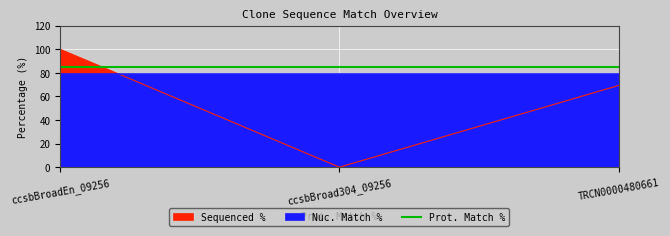

Reading right to left, transcribe all the data shown in this chart.

TRCN0000480661=69.3	ccsbBroad304_09256=0.0	ccsbBroadEn_09256=100.0